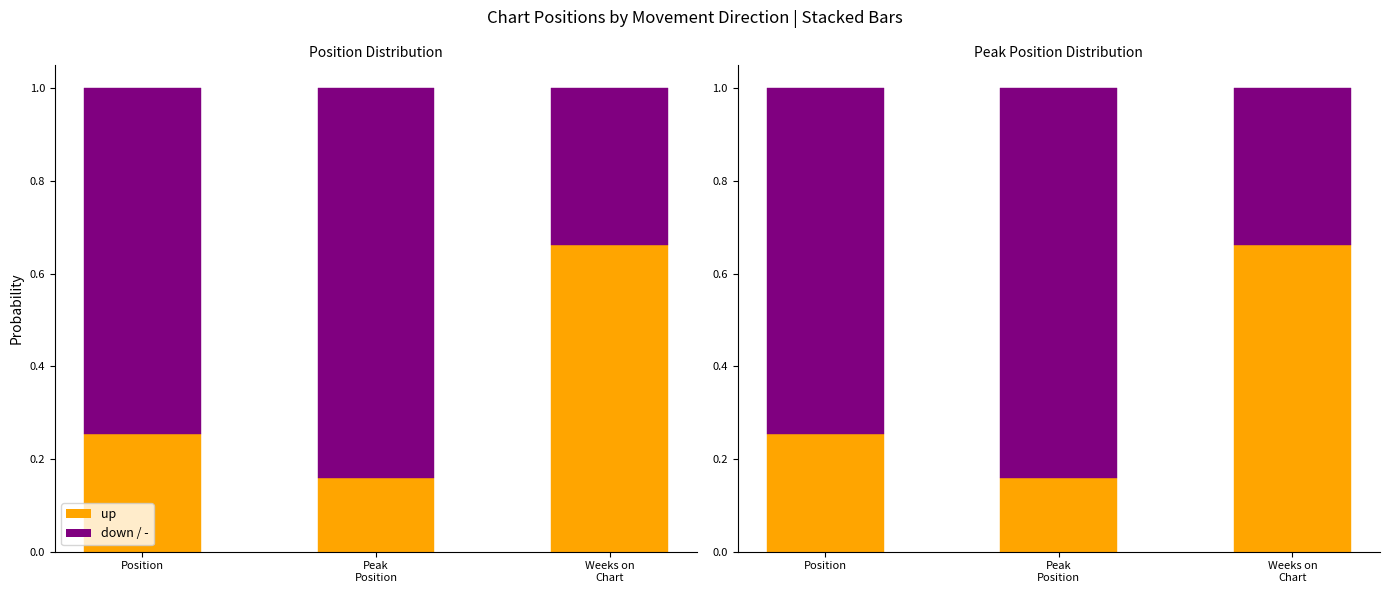

Rank the series by their maximum value, from lowest to highest.

up (orange), down/neutral (purple)